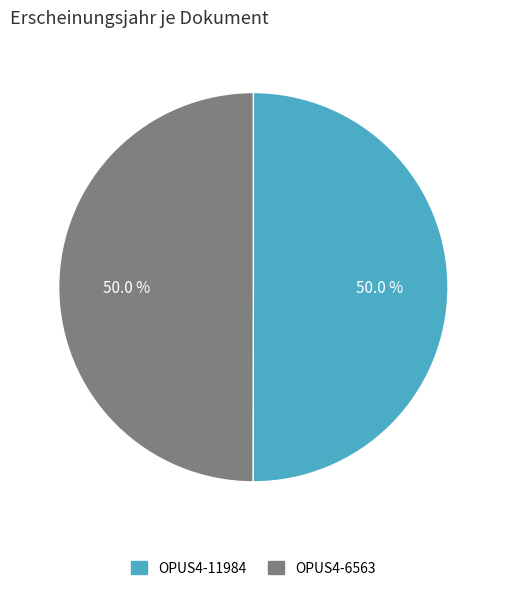

The OPUS4-11984 slice represents 50% of the pie. True or false?

True